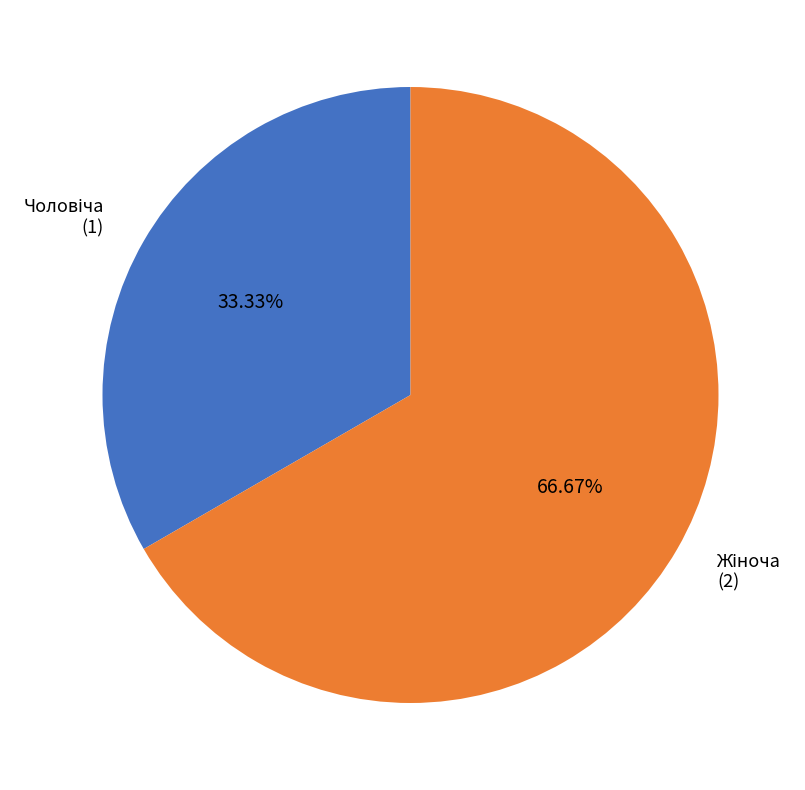

How many segments does this pie chart have?

2